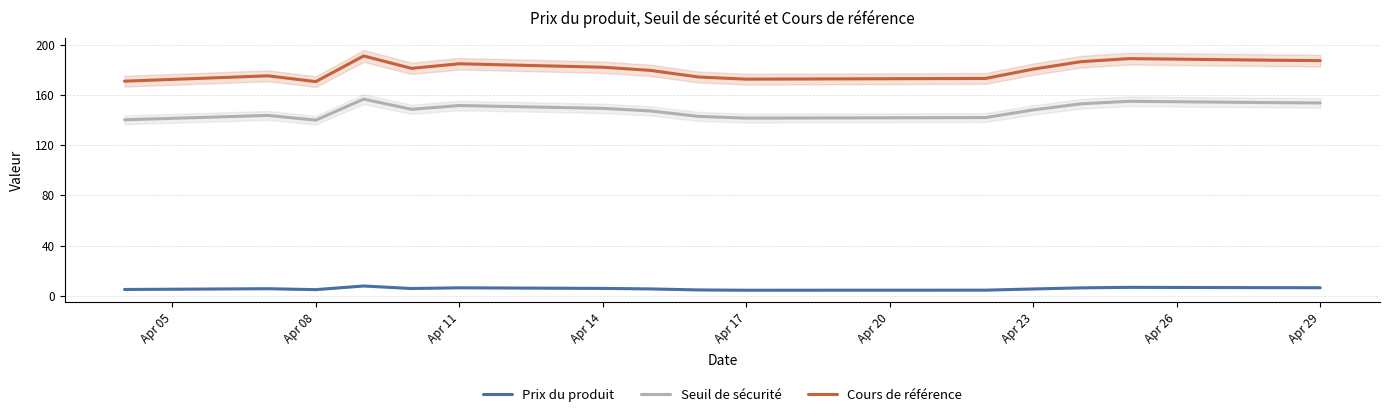

True or false: Cours de référence has a value of 180.6 at Apr 23.

True